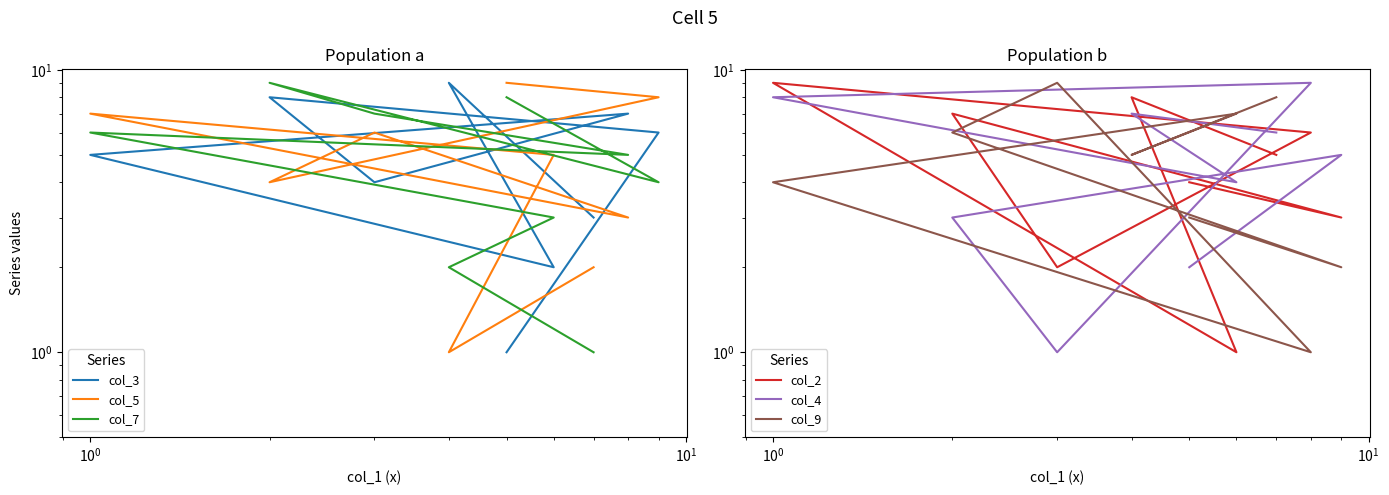

Reading left to right, what are all the values shown in this chart?

col_3: 1	6	8	4	7	5	2	9	3
col_5: 9	8	4	6	3	7	5	1	2
col_7: 8	4	9	7	5	6	3	2	1
col_2: 4	3	7	2	6	9	1	8	5
col_4: 2	5	3	1	9	8	4	7	6
col_9: 3	2	6	9	1	4	7	5	8